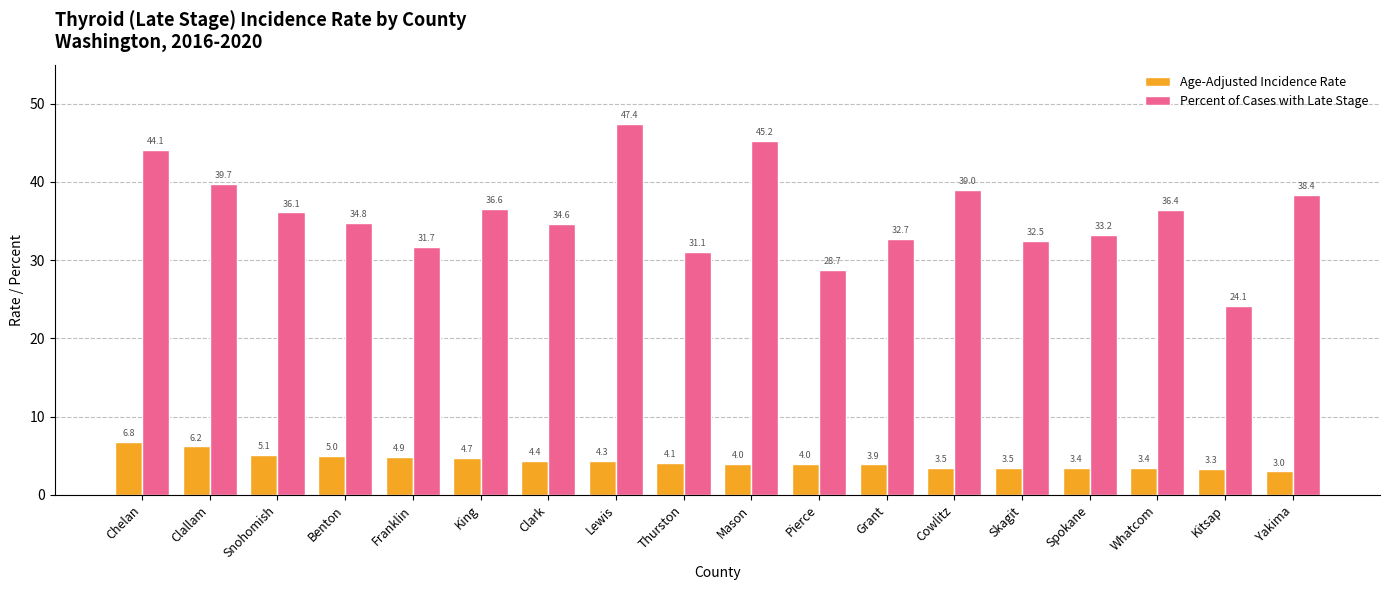

At which label does Percent of Cases with Late Stage reach its minimum?

Kitsap